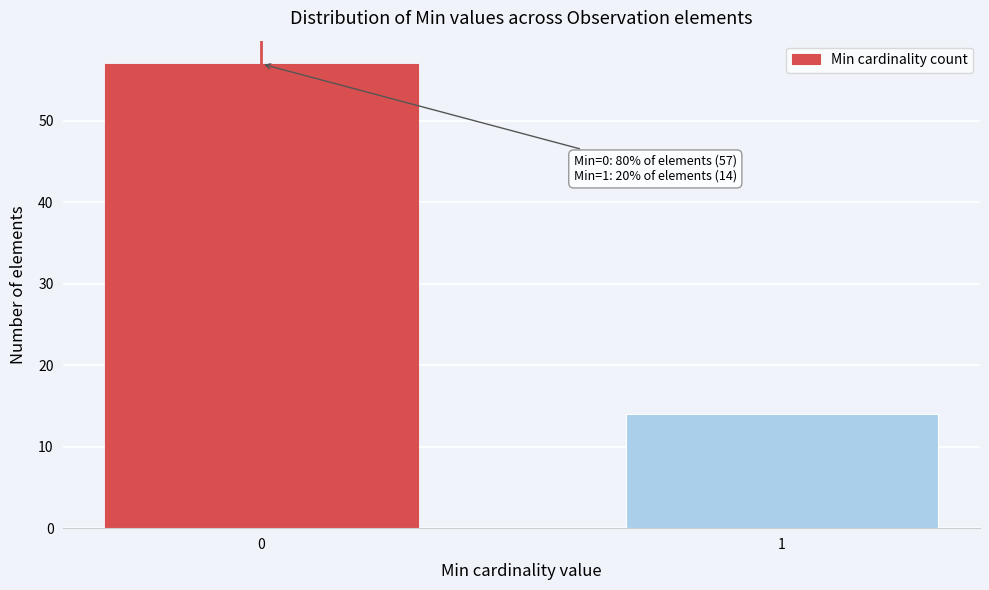

Reading left to right, list all the values displayed in this chart.

57	14